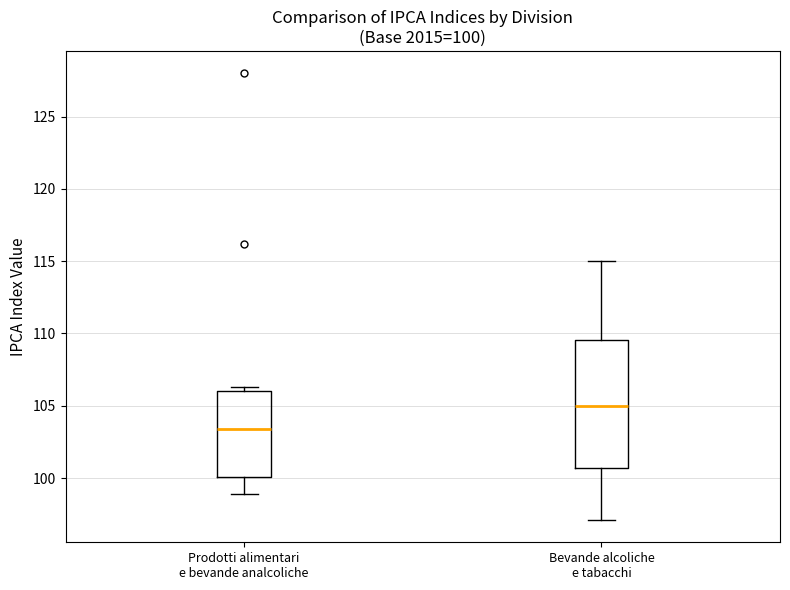

Comparing the boxes themselves (not the whiskers), which one is the tallest?

Bevande alcoliche e tabacchi